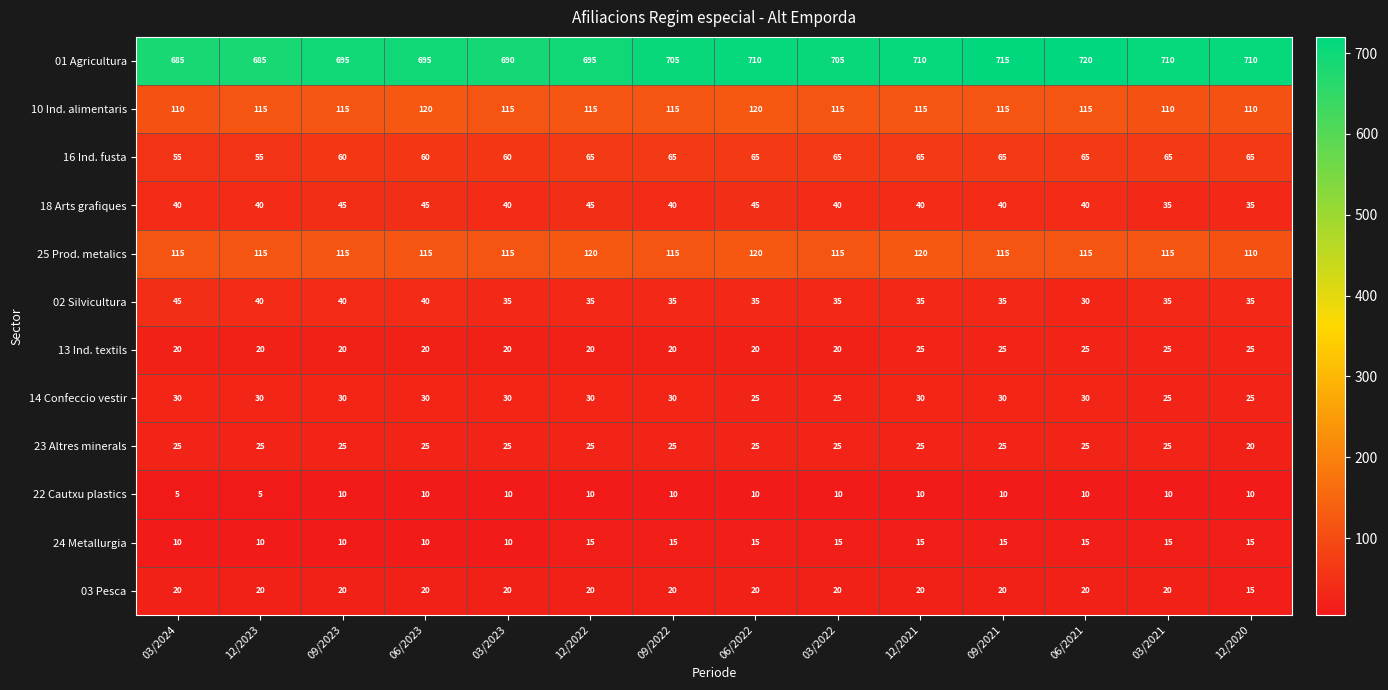

What is the average value of the 24 Metallurgia series?

13